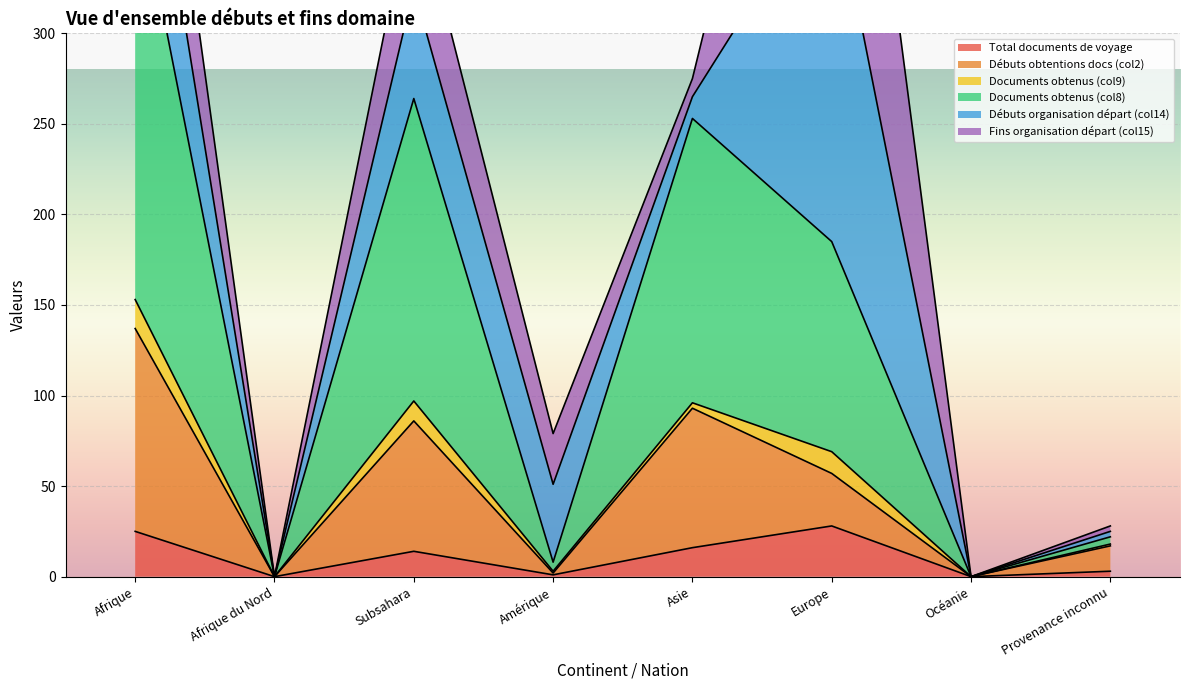

How many categories are shown in the chart?

8